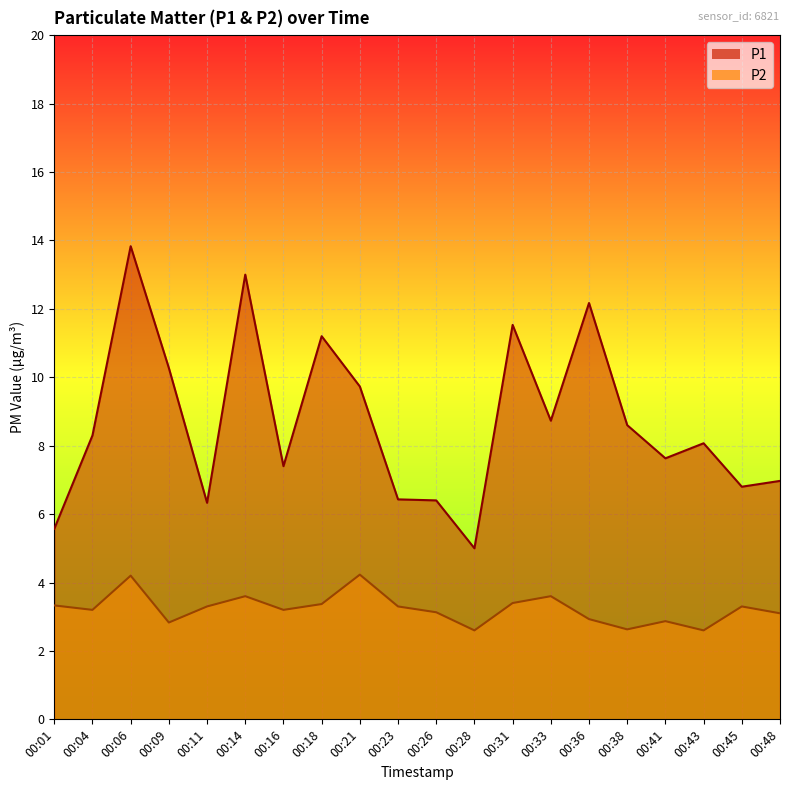

What is the value of the P2 point at the 10th from the left?

3.3